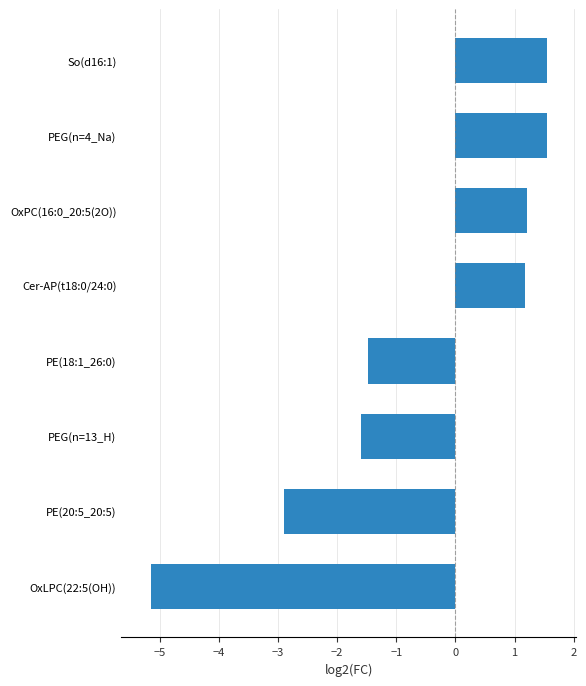

What is the average value?

-0.7